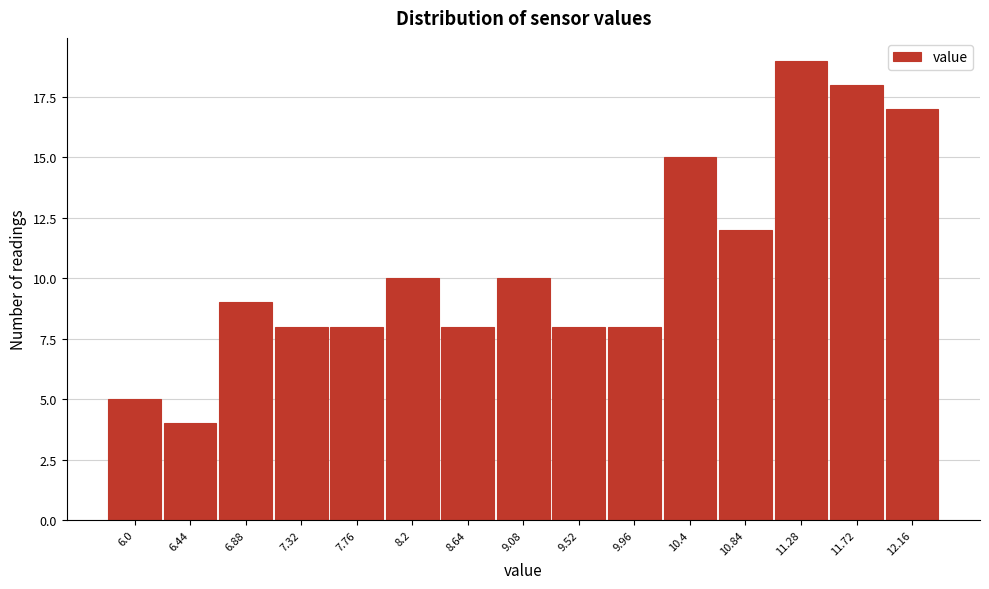

Reading left to right, list all the values displayed in this chart.

5	4	9	8	8	10	8	10	8	8	15	12	19	18	17